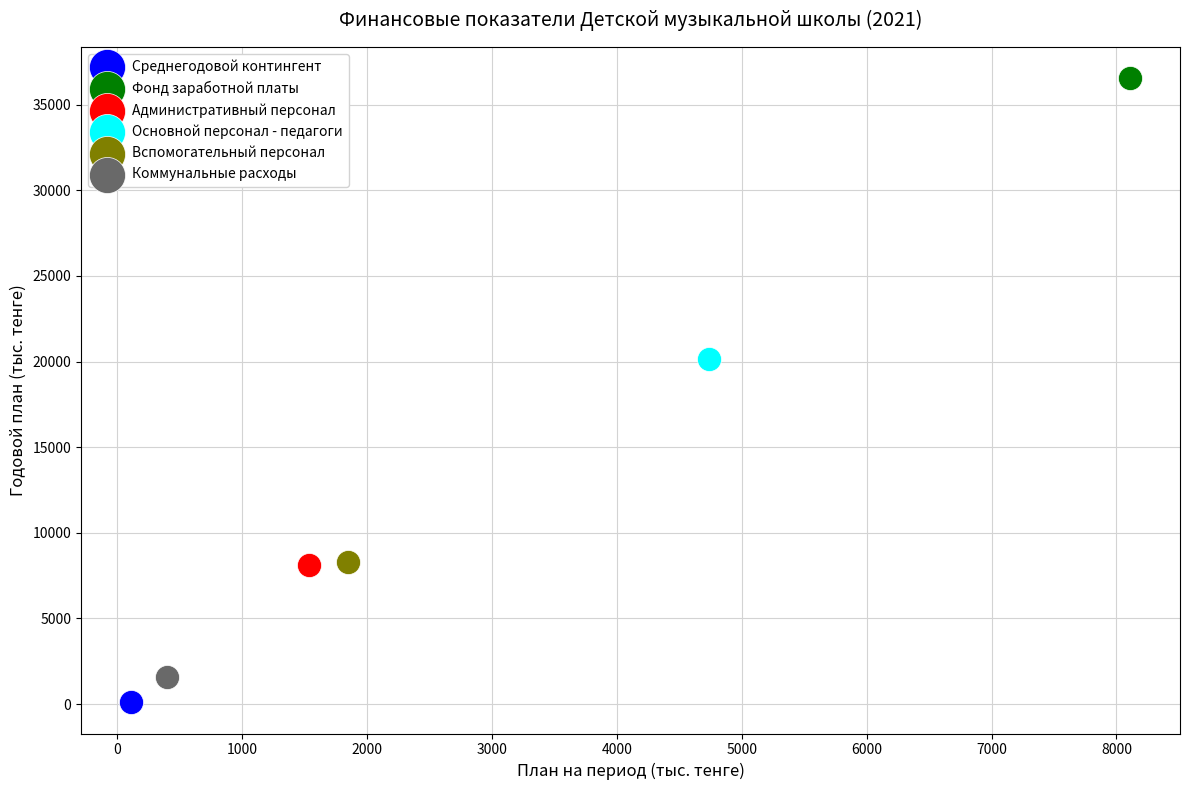

Which series reaches the maximum Y coordinate?

Фонд заработной платы